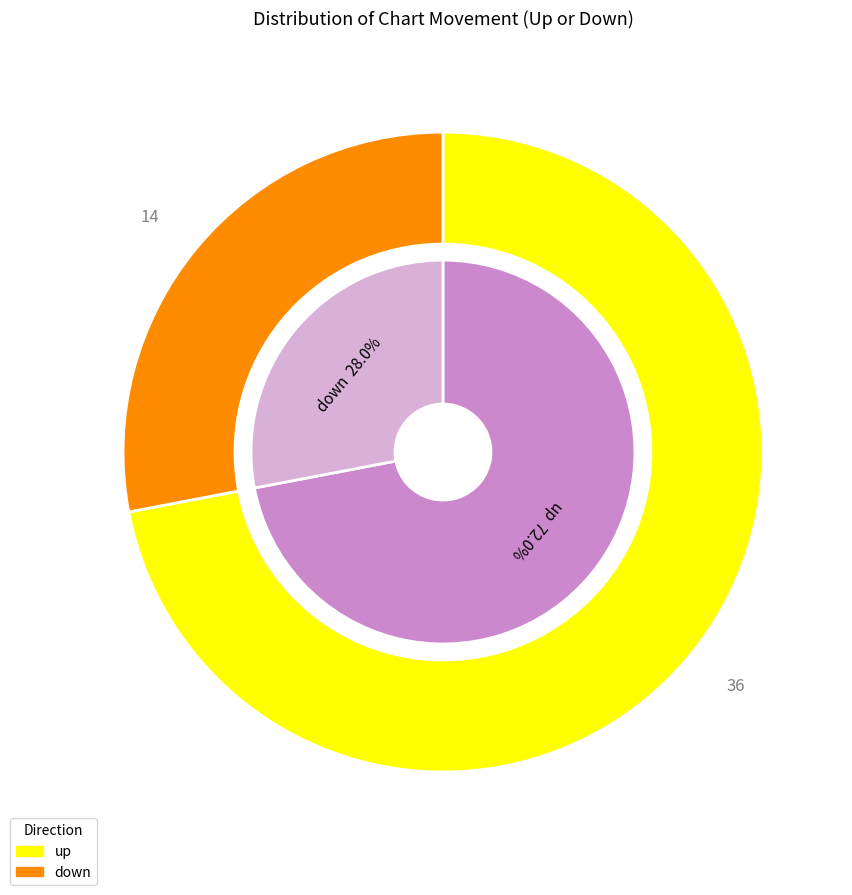

Between up and down, which is larger?

up